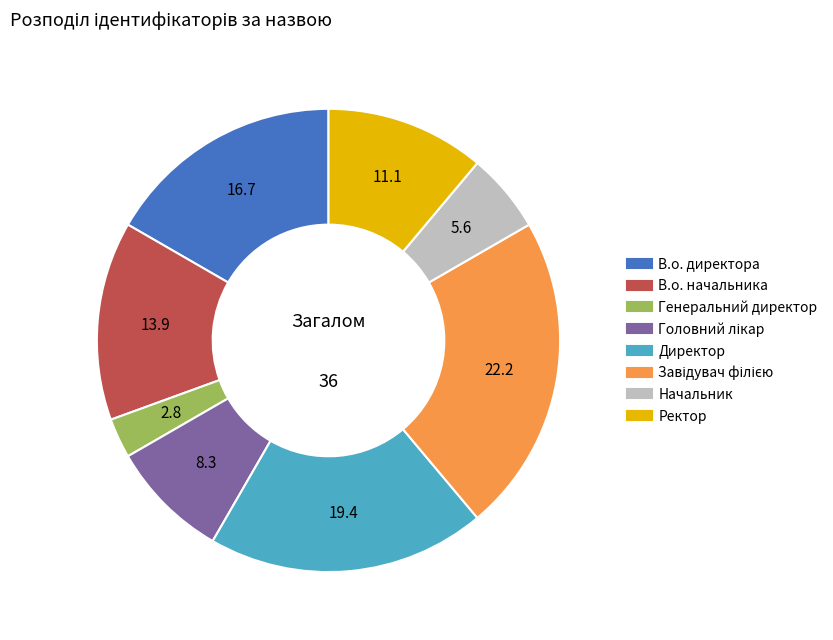

True or false: Директор accounts for 19% of the total.

True